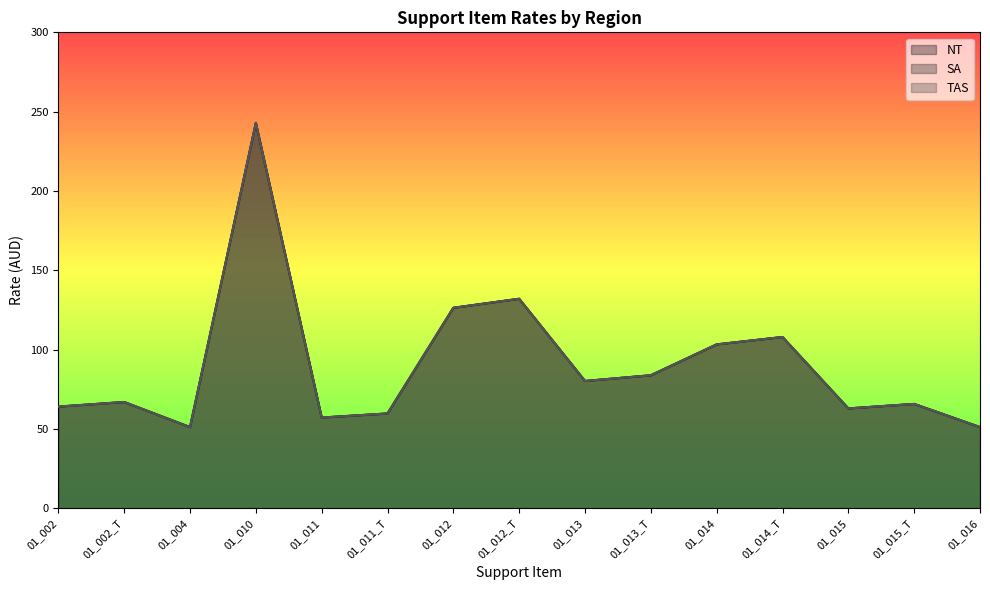

What is the difference between the NT values at 01_002 and 01_013_T?

19.8